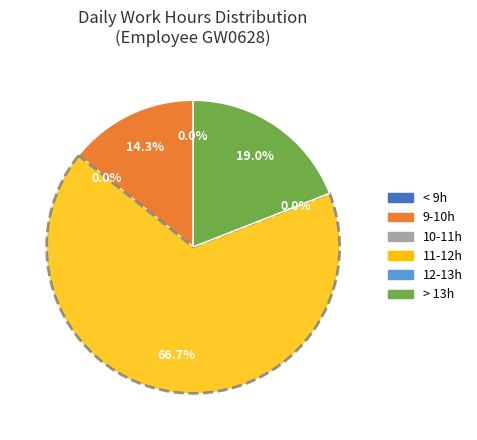

True or false: 11-Sat accounts for 16% of the total.

False